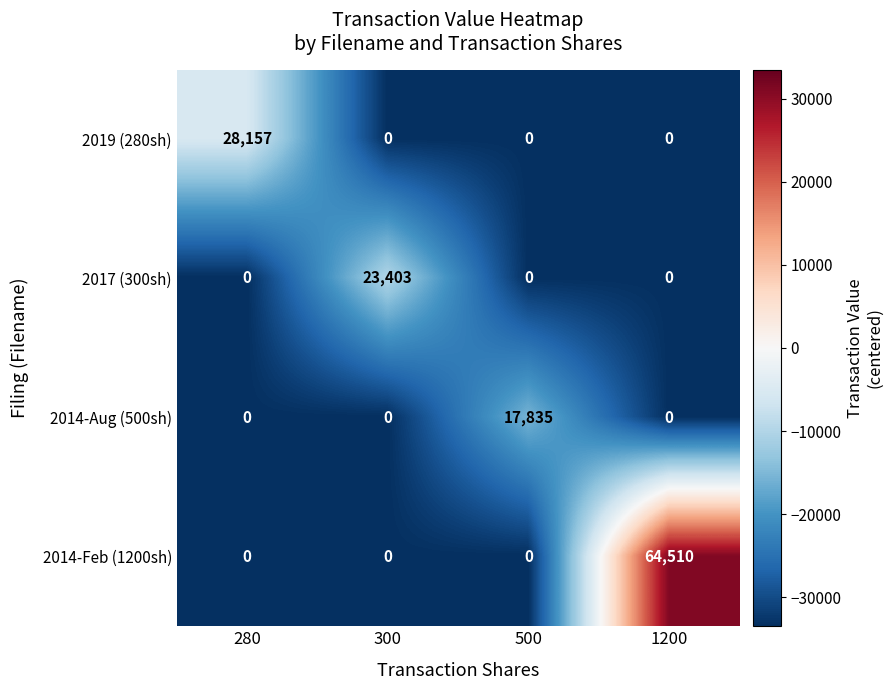

At which category is the sum across all series the highest?

1200